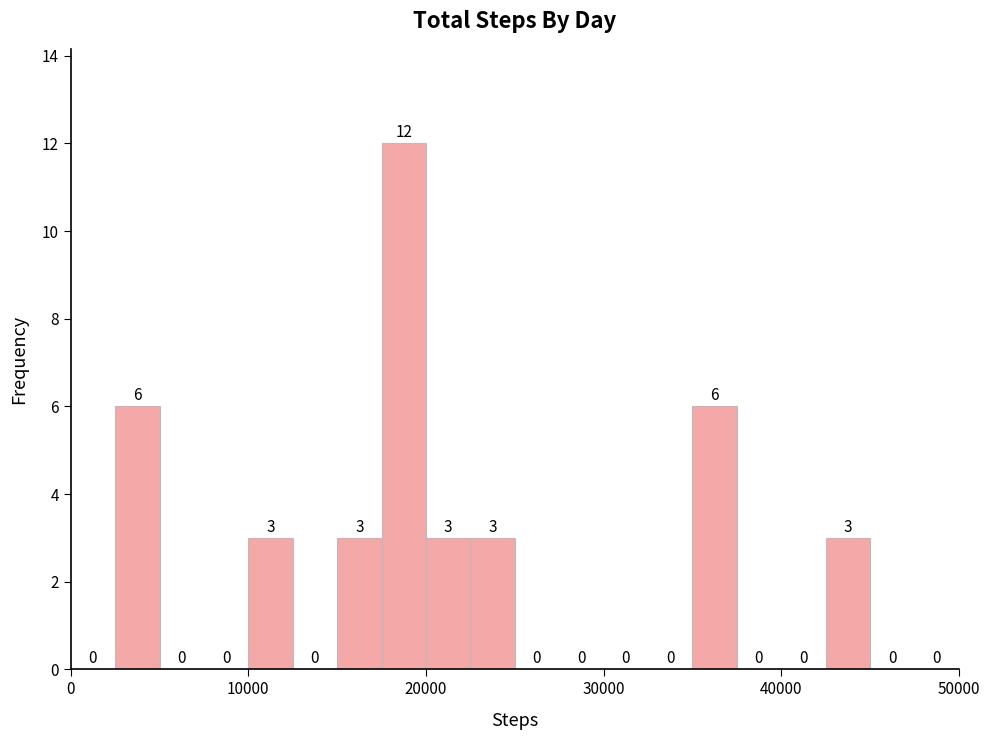

Around what value on the x-axis is the tallest bar? Give the approximate position of its centre, as read against the axis.

19000